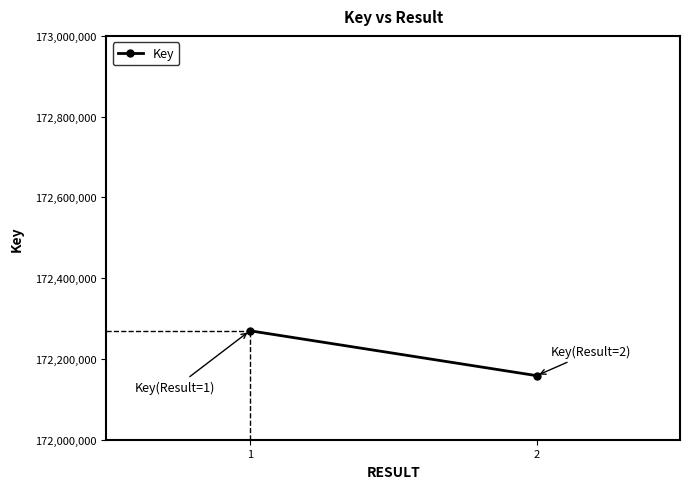

How many categories are shown in the chart?

2